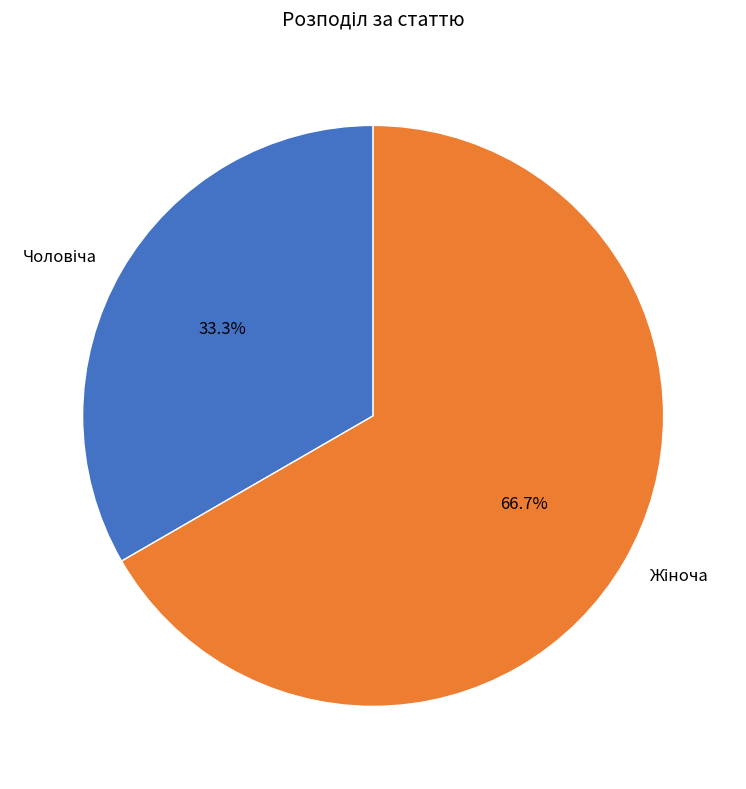

Is there a majority slice in this chart?

Yes